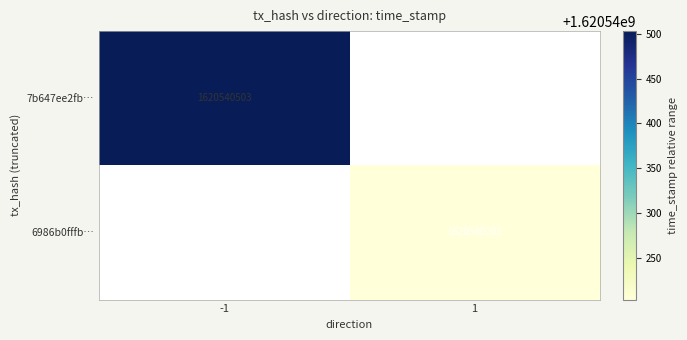

Reading right to left, transcribe all the data shown in this chart.

7b647ee2fbbd55a2b67809332628e4504d36bc6: 1620540503	-1
6986b0fffbb3cfb1e3b64c657cd4428b8bfa153: 1620540203	1